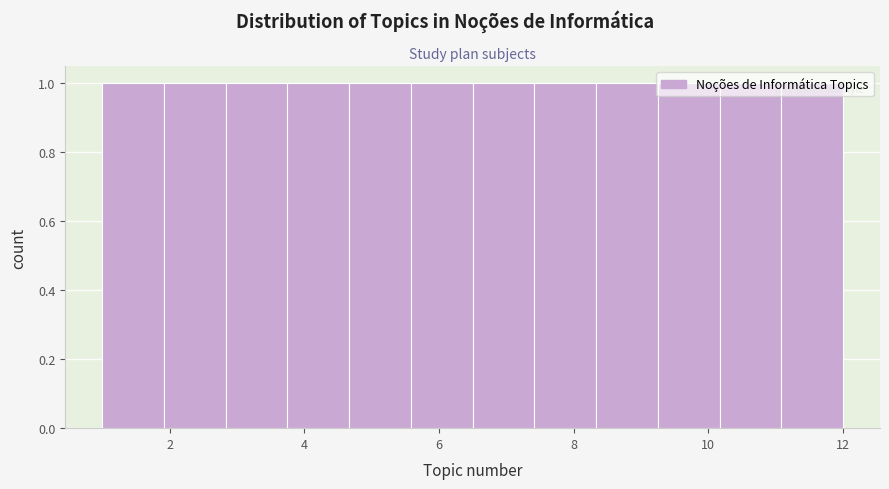

Reading left to right, transcribe this chart: for each bar, give the range it covers on the x-axis and its height. Neither the bar edges nor the heights are printed on the chart, so give them approximately, as read against the axes.

1.0 to 2.0: 1
2.0 to 2.8: 1
2.8 to 3.8: 1
3.8 to 4.6: 1
4.6 to 5.6: 1
5.6 to 6.6: 1
6.6 to 7.4: 1
7.4 to 8.4: 1
8.4 to 9.2: 1
9.2 to 10.2: 1
10.2 to 11.0: 1
11.0 to 12.0: 1